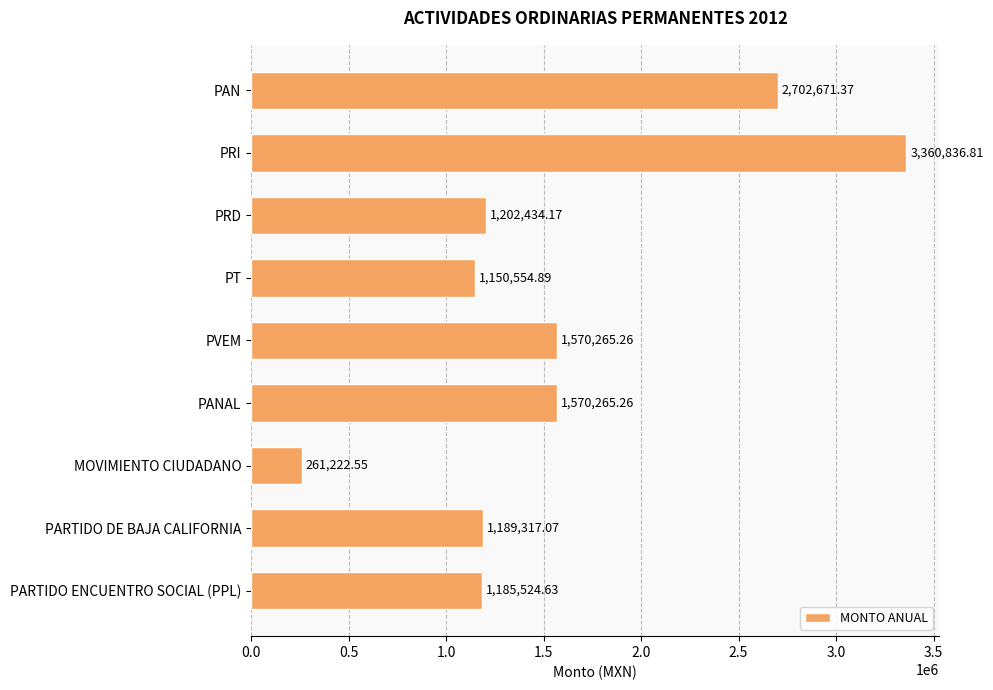

What is the change in value from PT to PARTIDO ENCUENTRO SOCIAL (PPL)?

+34969.7